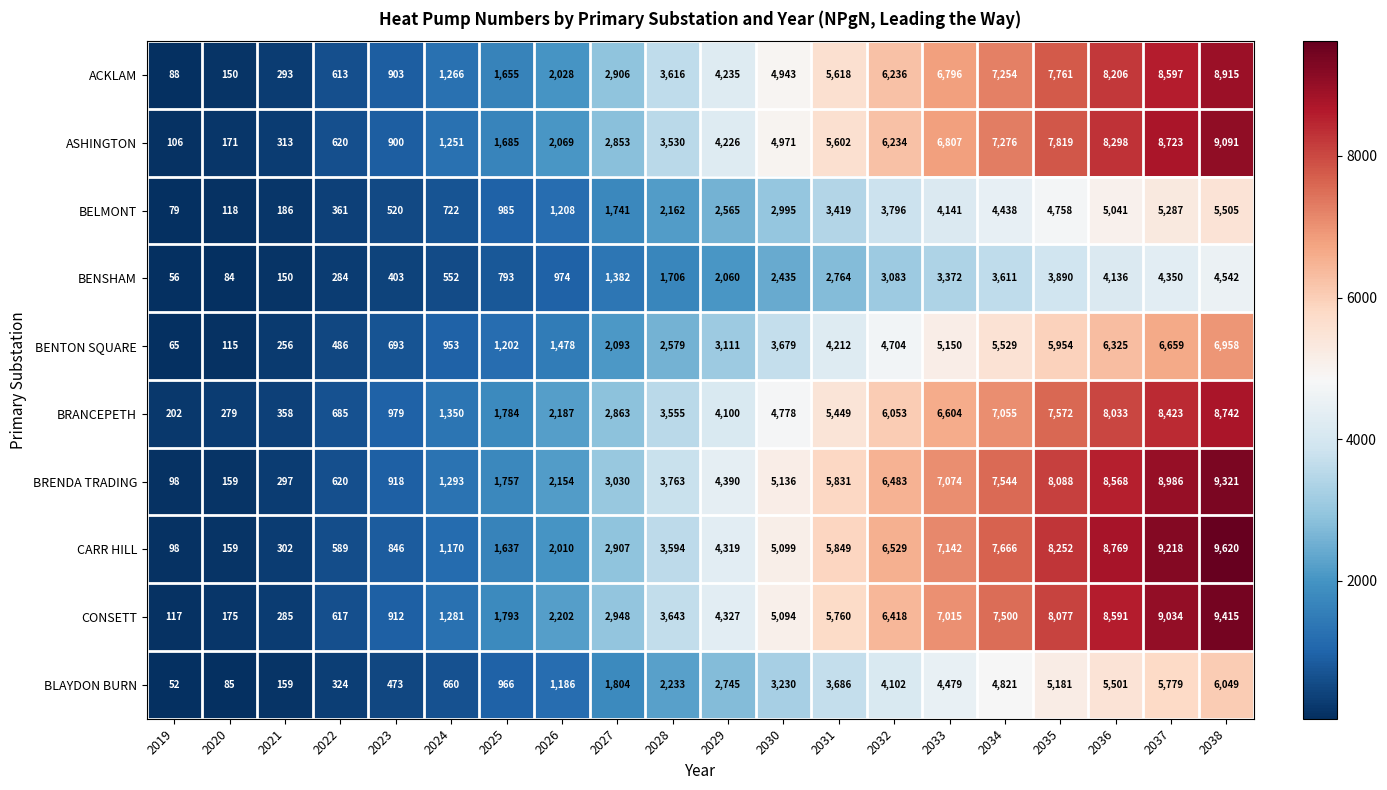

Read the BRANCEPETH value at 2036, to the nearest 100.

8000